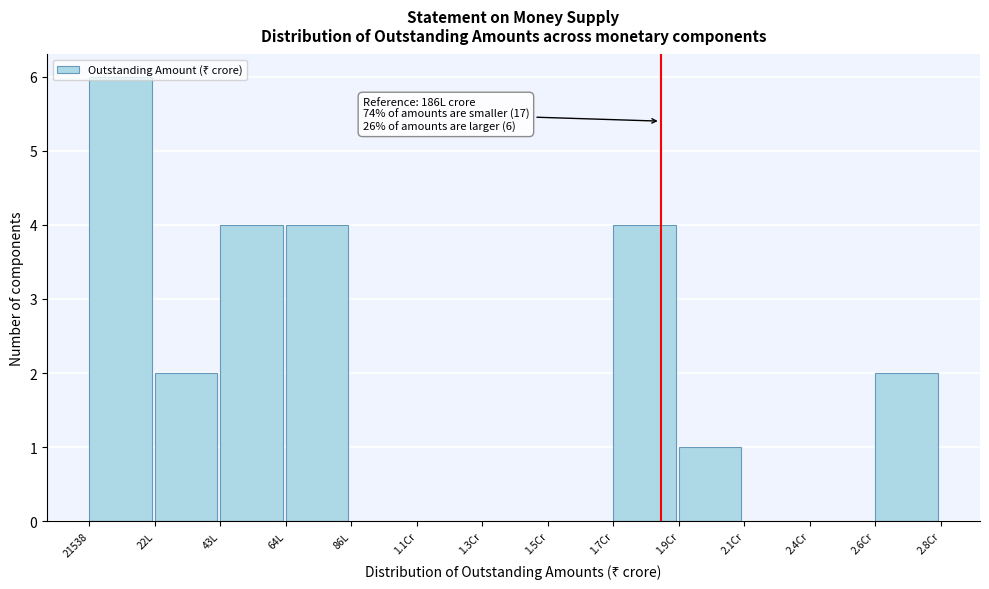

Between 1.7Cr and 2.1Cr, which is larger?

1.7Cr